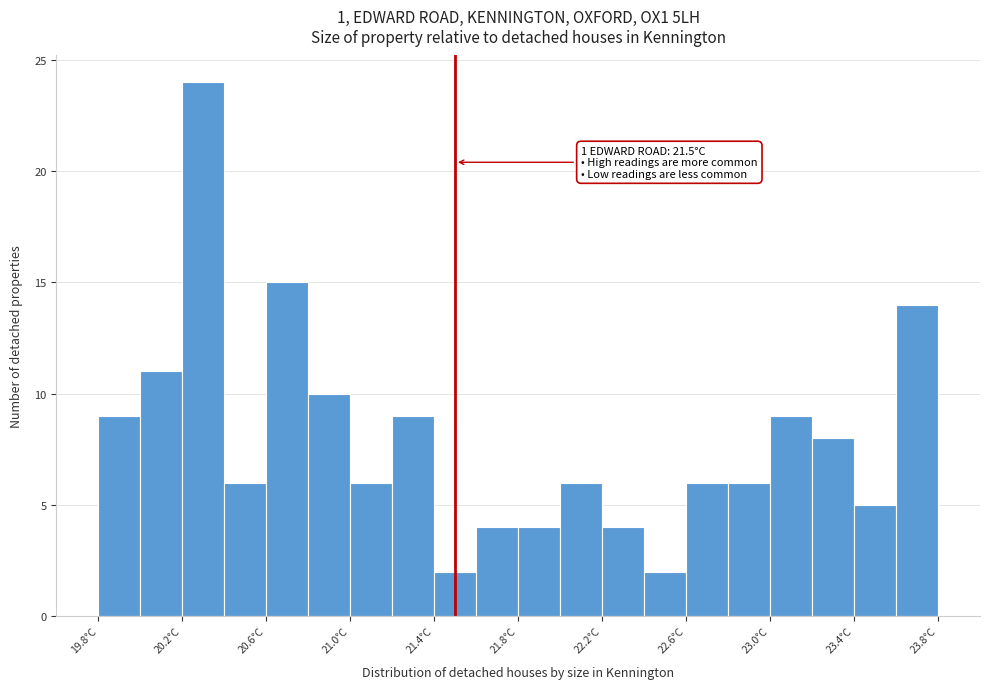

Which range on the x-axis has the tallest bar?

20.2 to 20.4